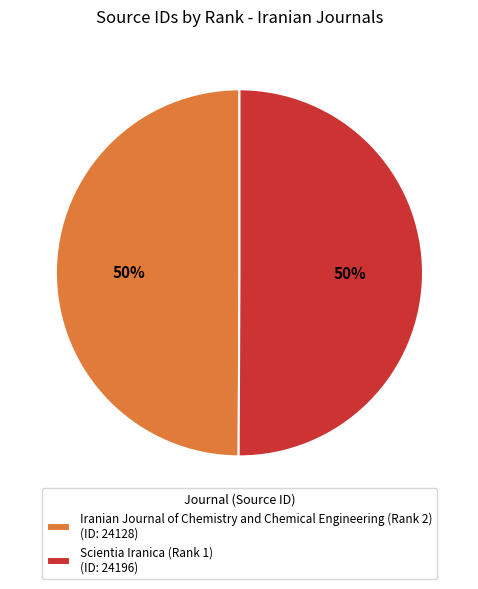

To the nearest percent, what is the combined percentage of Scientia Iranica (Rank 1) and Iranian Journal of Chemistry and Chemical Engineering (Rank 2)?

100%